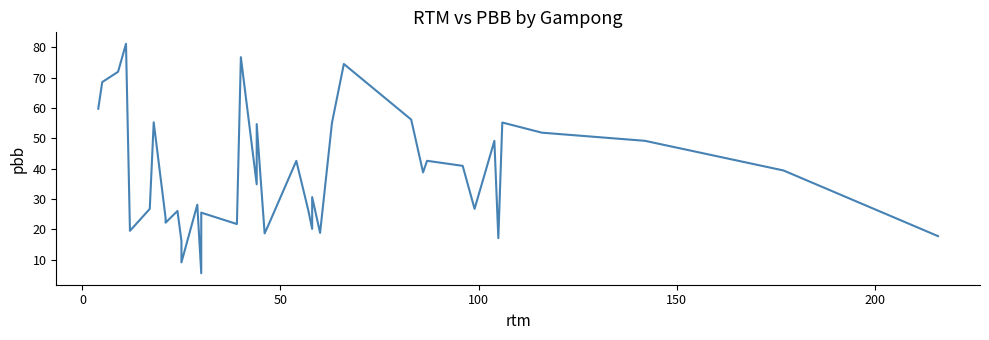

True or false: the data shows 12.2 at 12.

False